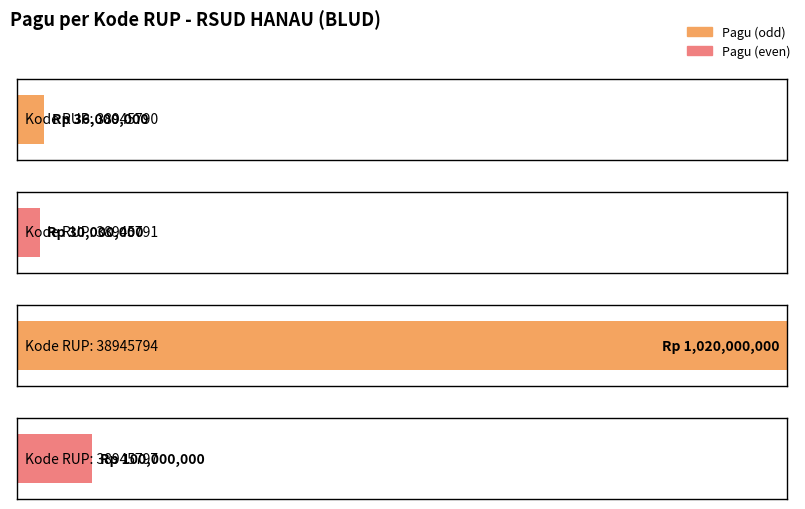

List the labels in order of value, largest first.

38945794, 38945797, 38945790, 38945791